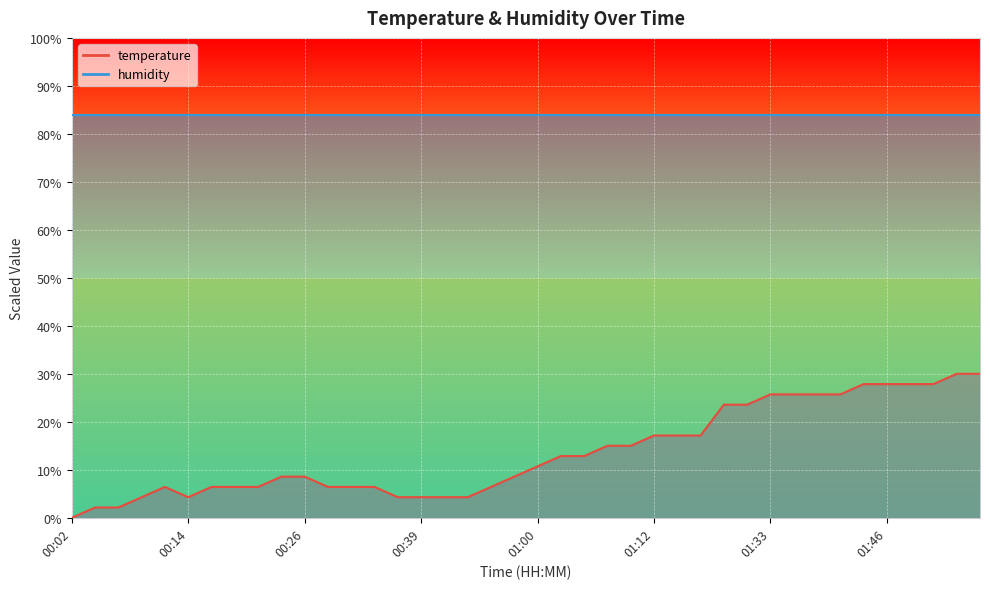

Is it true that the value at 00:39 is 7.5?

False